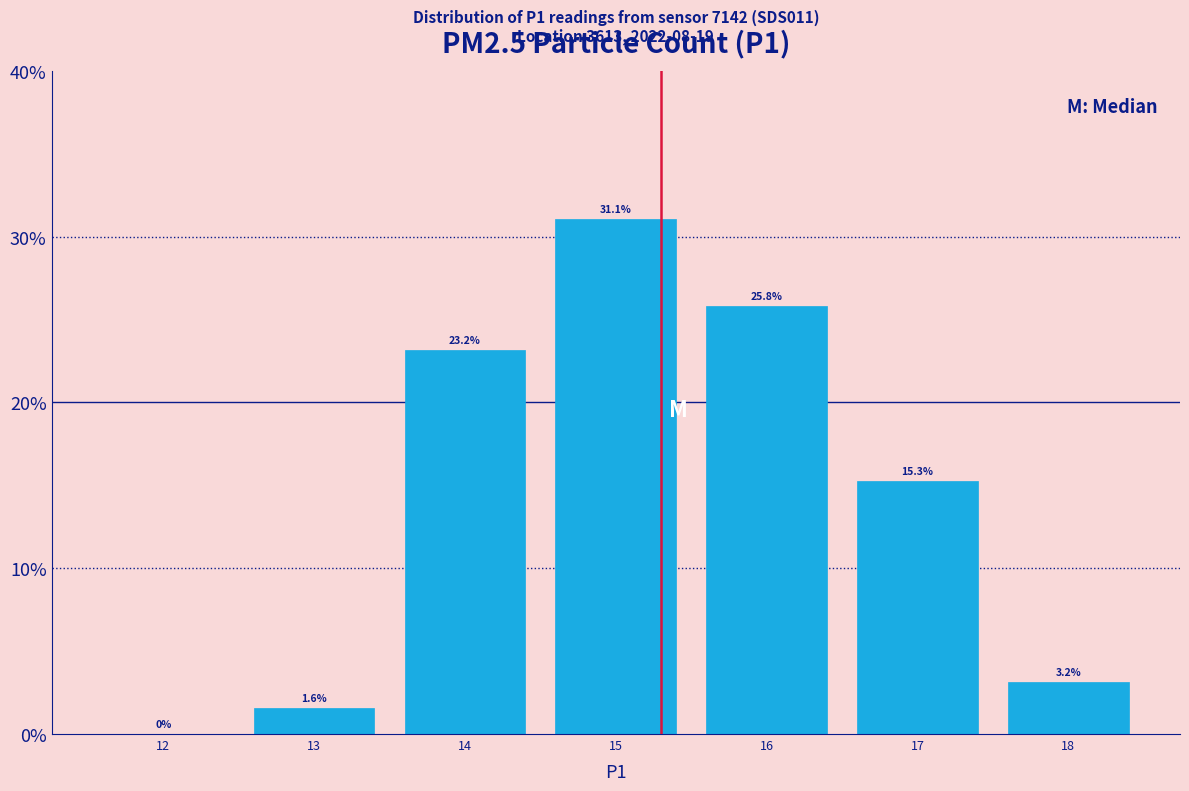

Reading left to right, transcribe this chart: for each bar, give the range it covers on the x-axis and its height.

11.5 to 12.5: 0.0
12.5 to 13.5: 1.6
13.5 to 14.5: 23.2
14.5 to 15.5: 31.1
15.5 to 16.5: 25.8
16.5 to 17.5: 15.3
17.5 to 18.5: 3.2